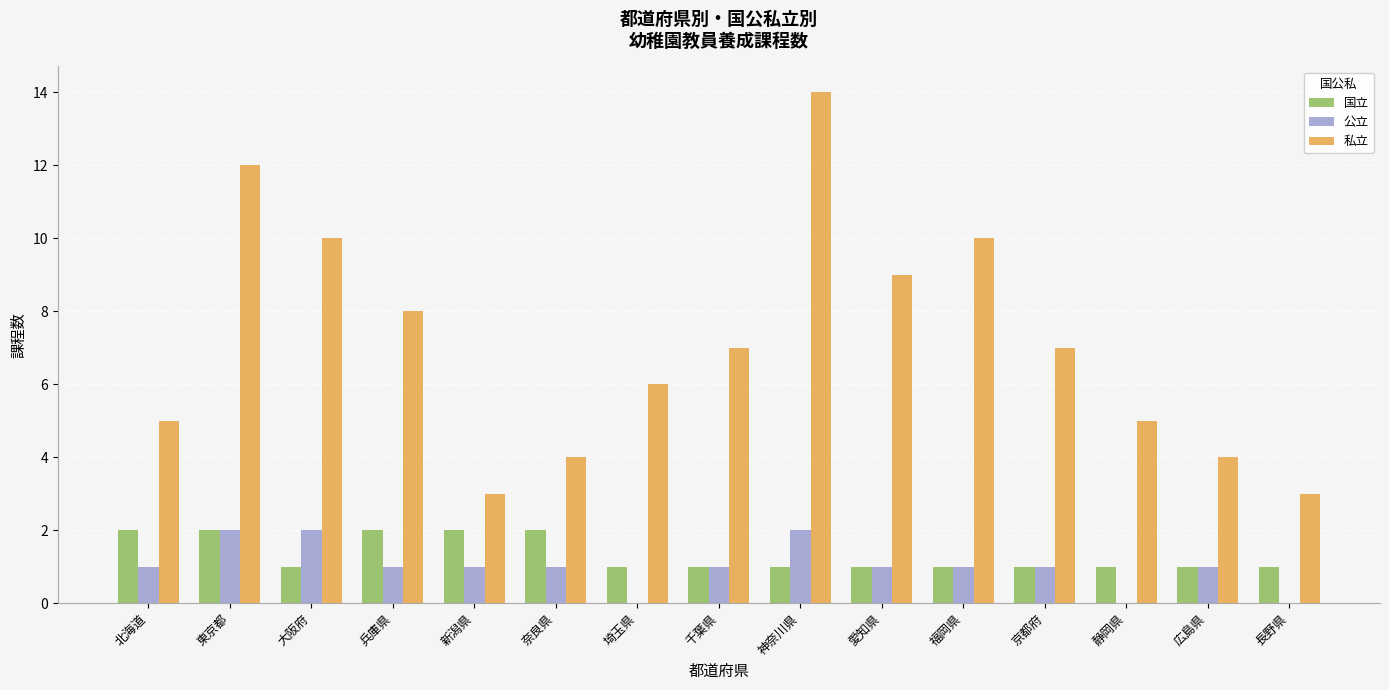

Which label corresponds to the largest value in the chart?

神奈川県